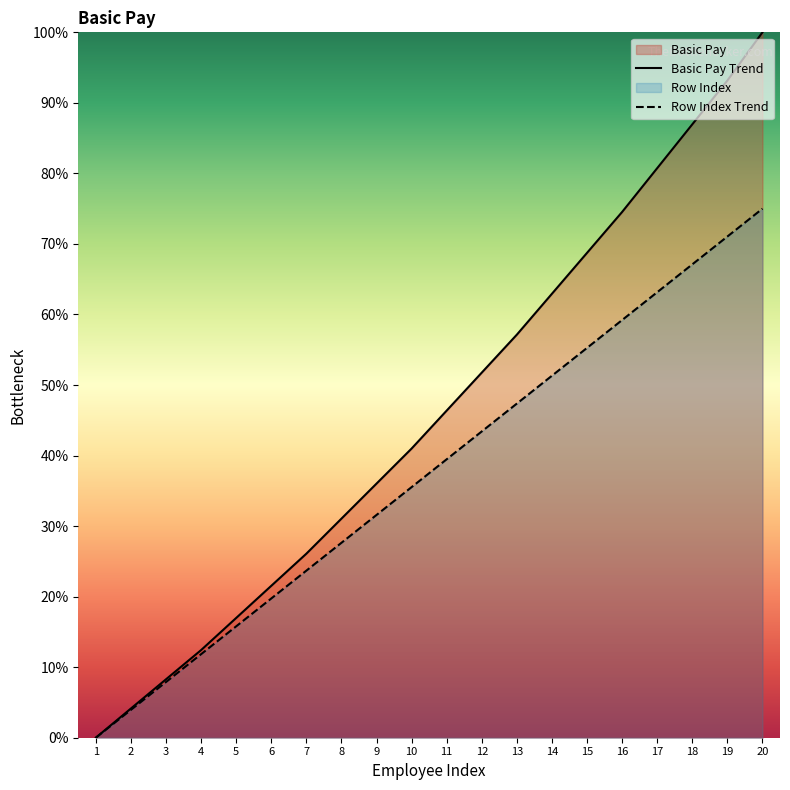

What is the average value of the Basic Pay Trend series?

46.0